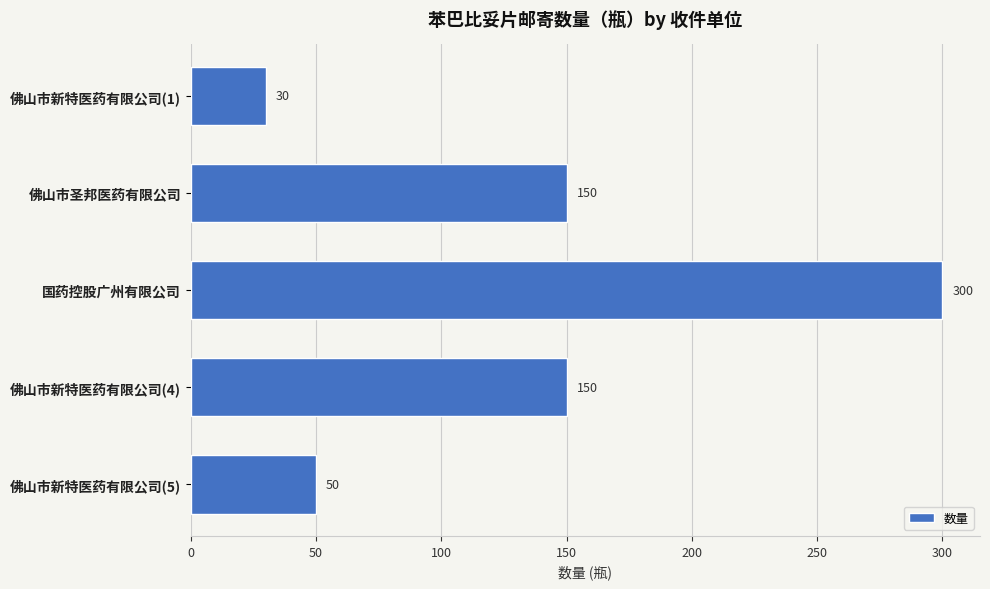

Does the chart contain any negative values?

No